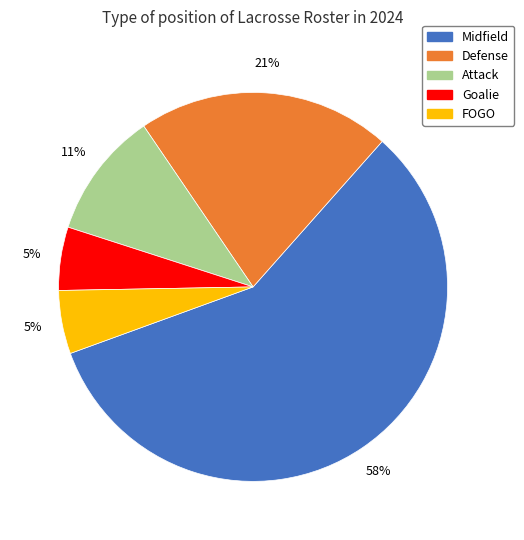

To the nearest percent, what is the combined percentage of Goalie and Midfield?

63%